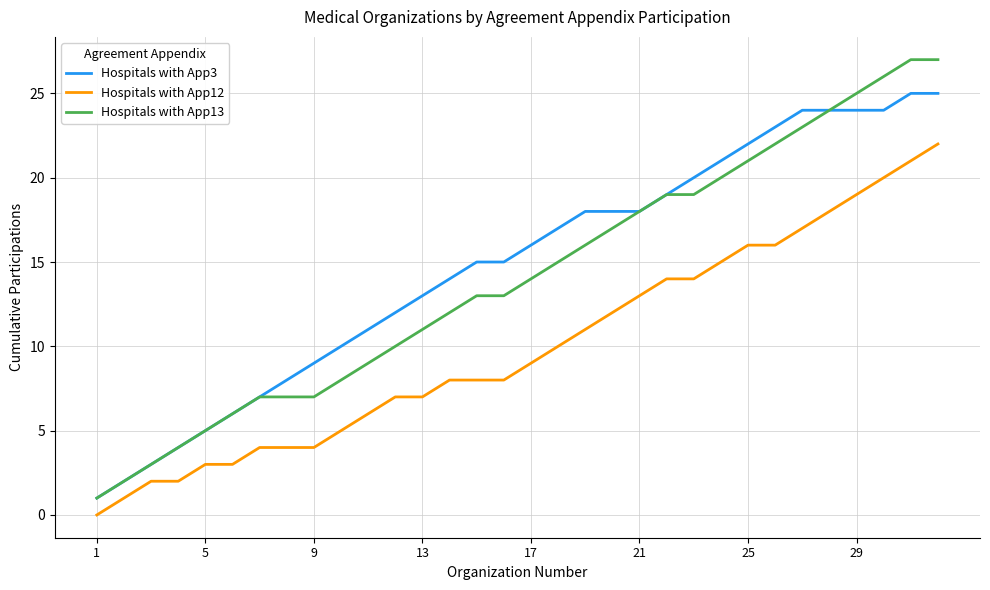

True or false: Hospitals with App13 and Hospitals with App12 intersect in this chart.

False